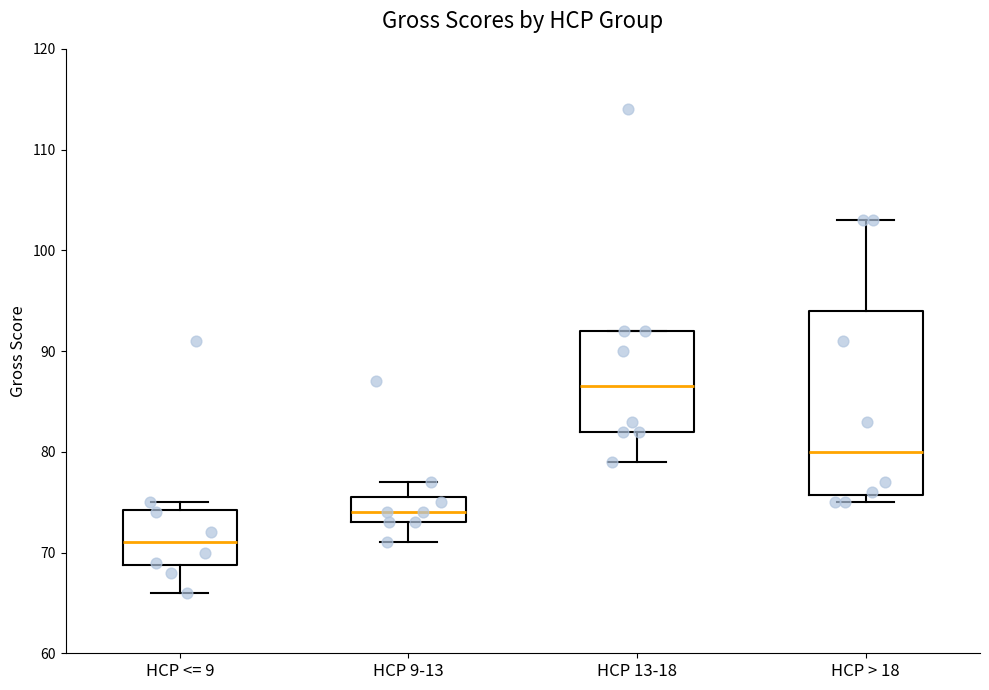

Comparing the boxes themselves (not the whiskers), which one is the tallest?

HCP > 18